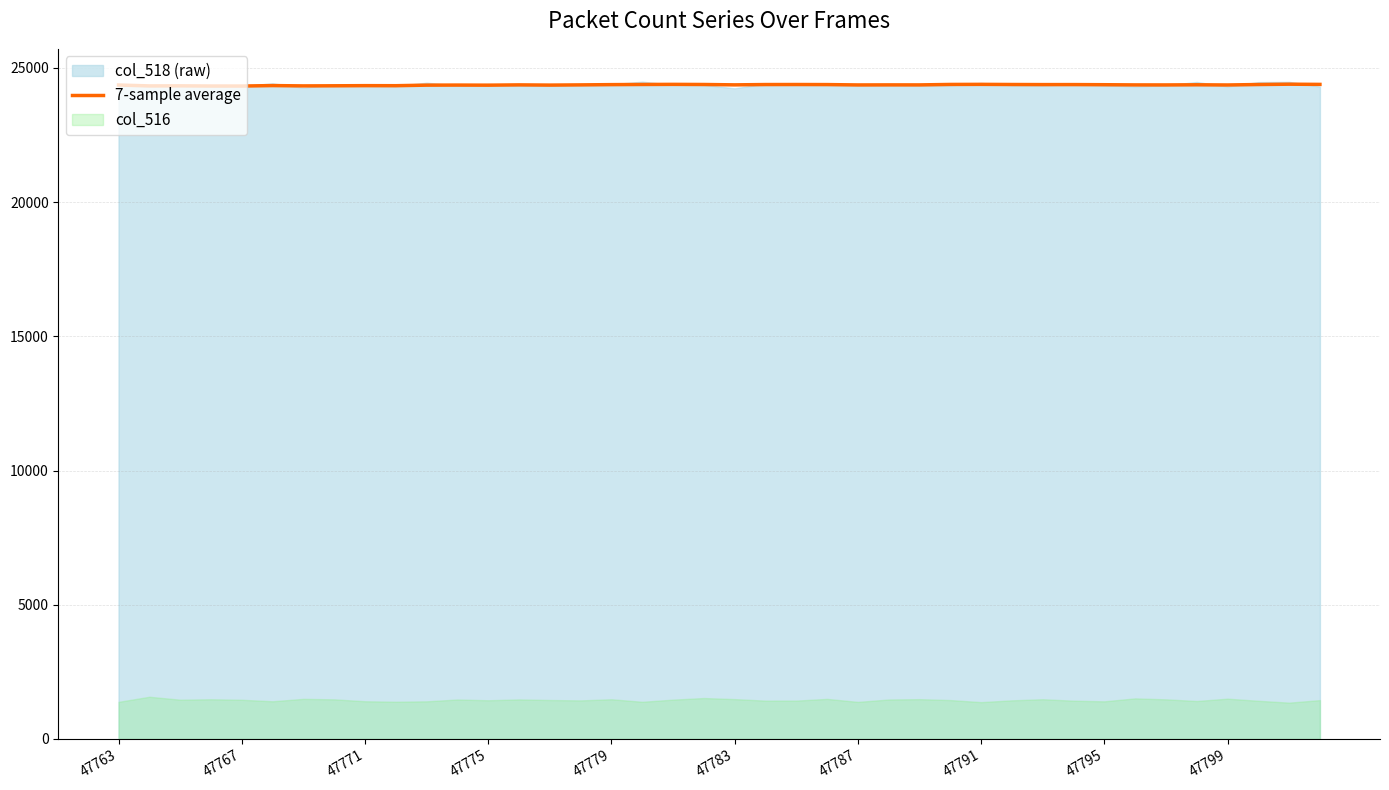

Reading left to right, list all the values displayed in this chart.

24365.0	24332.0	24334.7	24327.8	24327.2	24344.2	24332.4	24336.3	24341.7	24339.9	24360.4	24363.3	24359.7	24370.4	24362.4	24370.1	24379.9	24385.3	24389.6	24384.7	24371.1	24382.9	24384.0	24381.4	24368.0	24370.3	24369.4	24386.6	24389.9	24384.3	24381.0	24381.4	24376.6	24369.3	24368.4	24373.7	24366.7	24383.7	24395.9	24388.4